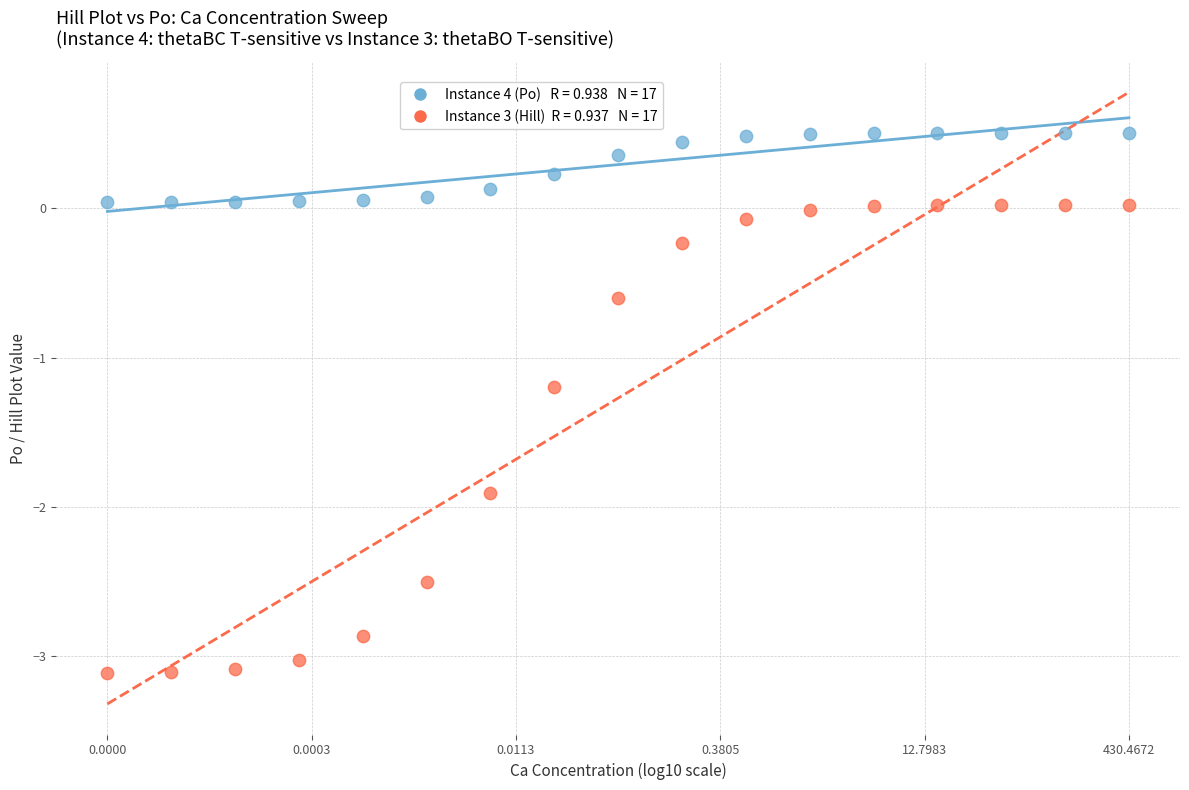

Across all series, what Y value is closest to -1?

-1.2